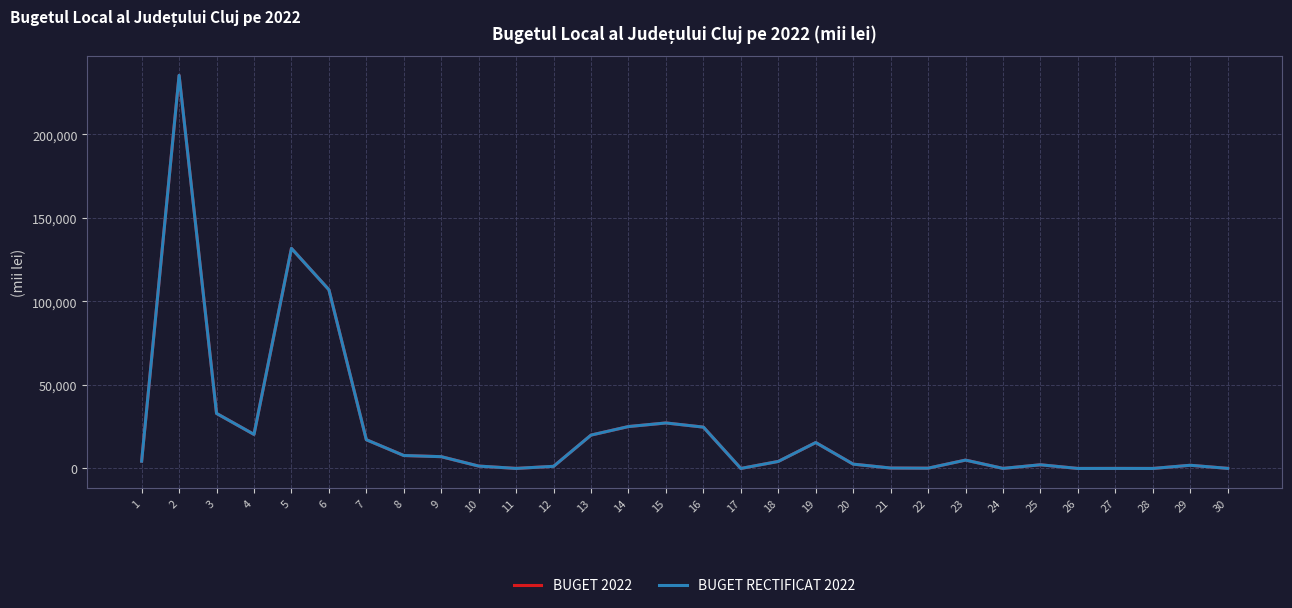

How many lines are shown in the chart?

2